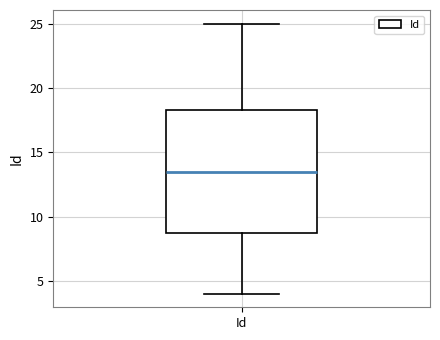

Read this box plot against the y-axis: the position of the median line, the range covered by the box, and the ends of both whiskers. The values are not printed on the chart, so give them approximately, as read against the axis.

median 13.5, box 9.0 to 18.5, whiskers 4.0 to 25.0